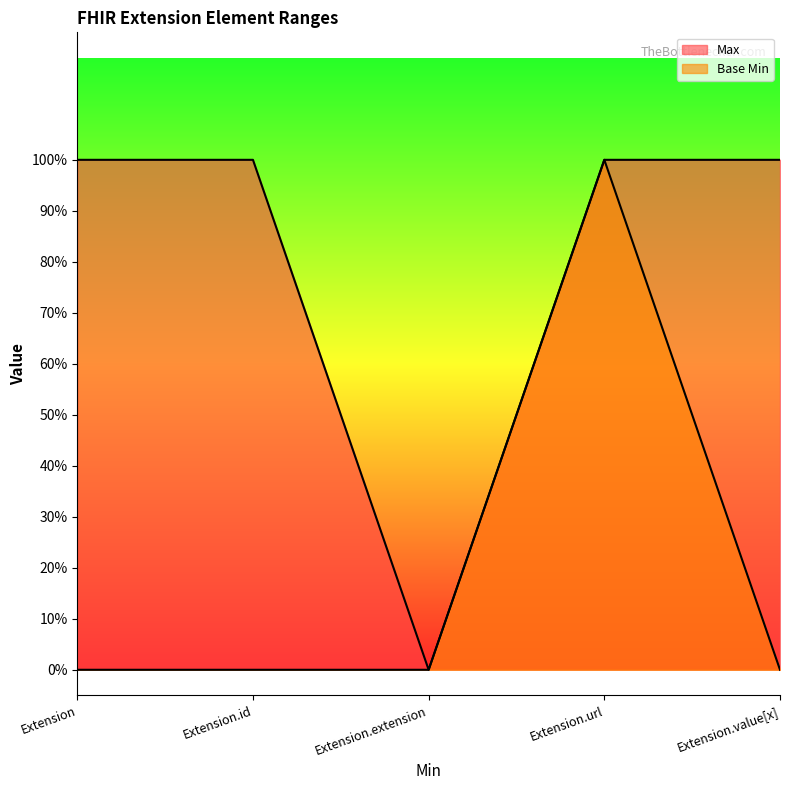

Read the Max value at Extension.

1